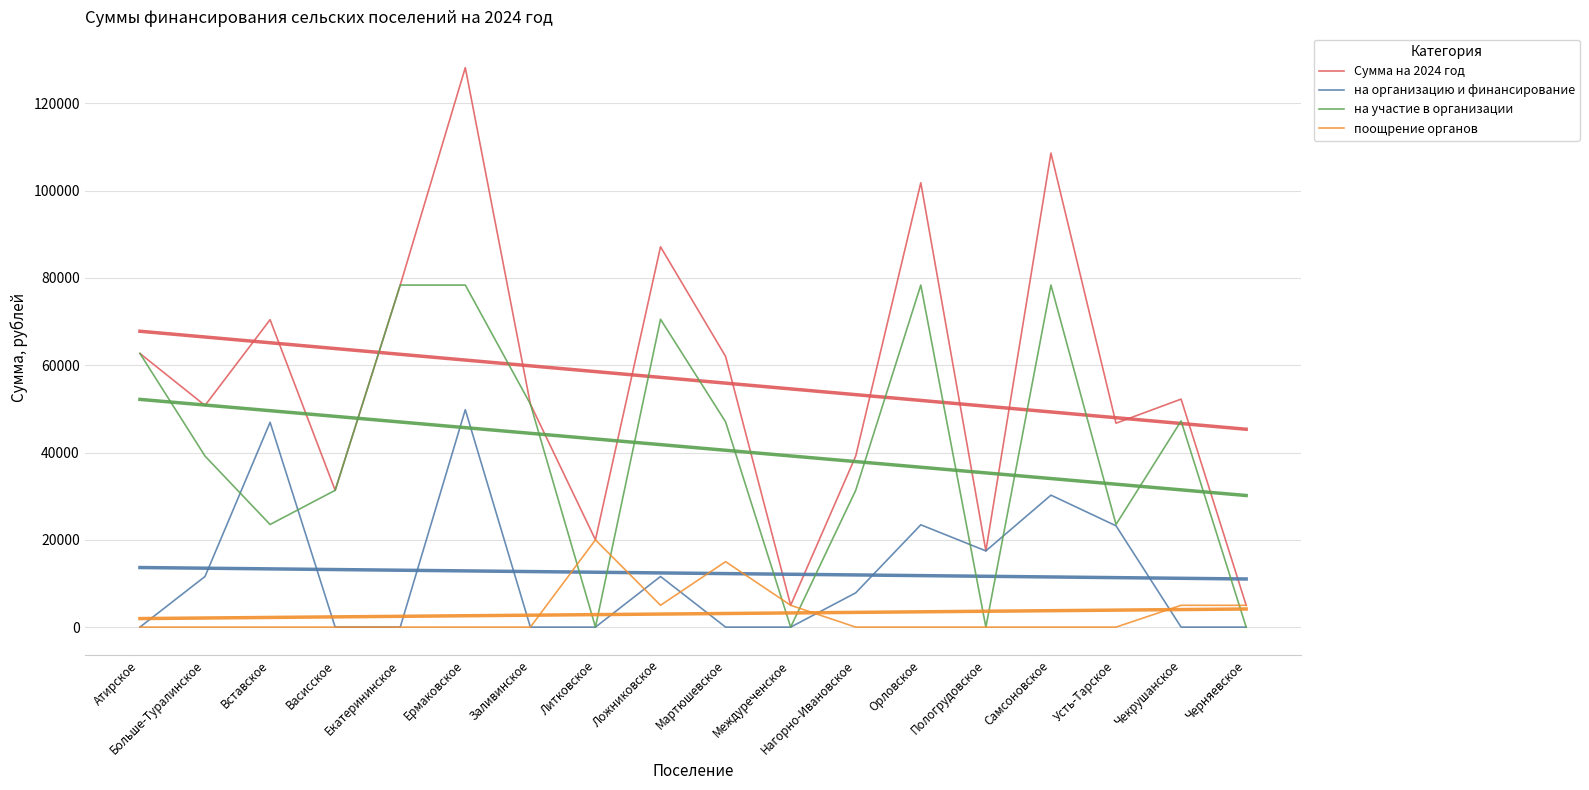

Reading left to right, what are all the values shown in this chart?

Сумма на 2024 год: 62696.1	50789.5	70432.3	31348.0	78370.1	128184.3	51110.9	20000.0	87137.5	62022.1	5000.0	39202.7	101810.5	17461.2	108603.9	46719.9	52237.1	5000.0
на организацию и финансирование: 0.0	11604.5	46921.3	0.0	0.0	49814.2	0.0	0.0	11604.5	0.0	0.0	7854.7	23440.4	17461.2	30233.8	23208.9	0.0	0.0
на участие в организации: 62696.1	39185.1	23511.0	31348.0	78370.1	78370.1	51110.9	0.0	70533.1	47022.1	0.0	31348.0	78370.1	0.0	78370.1	23511.0	47237.1	0.0
поощрение органов: 0.0	0.0	0.0	0.0	0.0	0.0	0.0	20000.0	5000.0	15000.0	5000.0	0.0	0.0	0.0	0.0	0.0	5000.0	5000.0